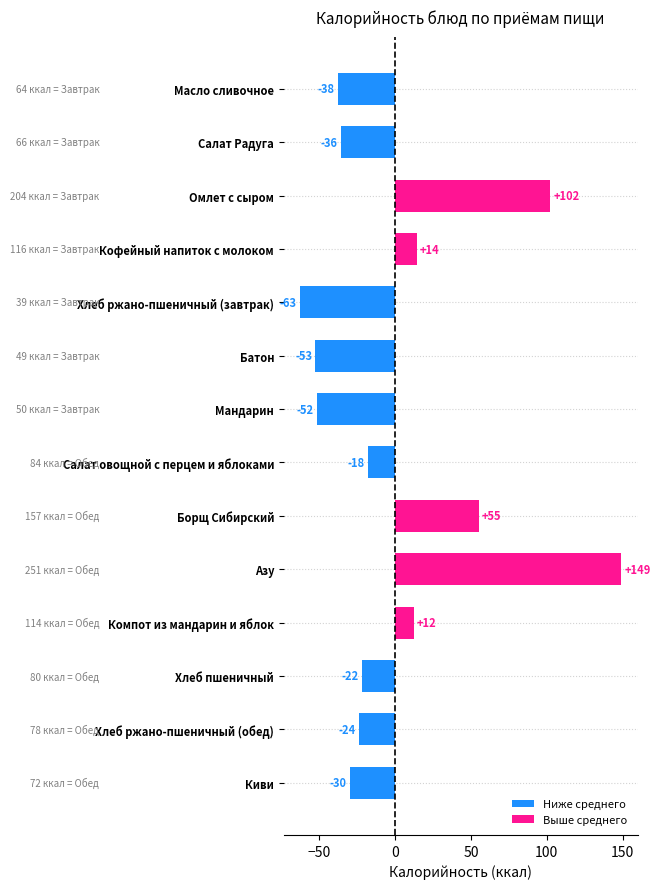

How many bars are there in total?

14